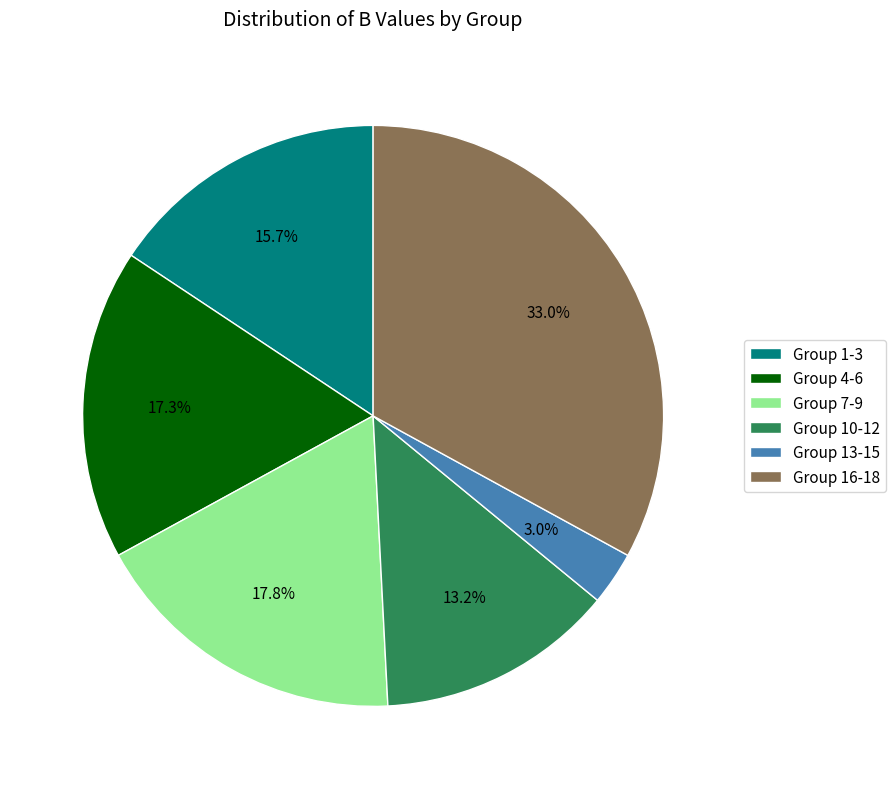

Rank the categories by value from lowest to highest.

Group 13-15, Group 10-12, Group 1-3, Group 4-6, Group 7-9, Group 16-18